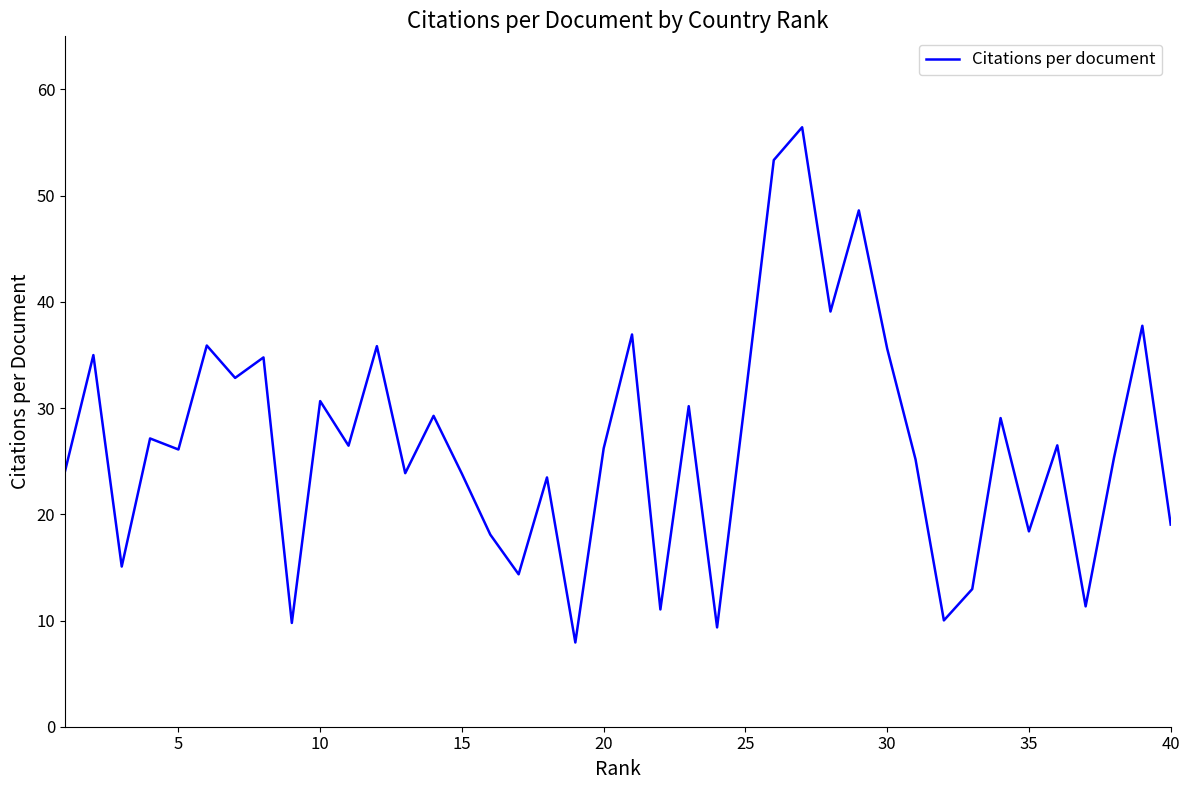

What is the minimum value shown in the chart?

7.9